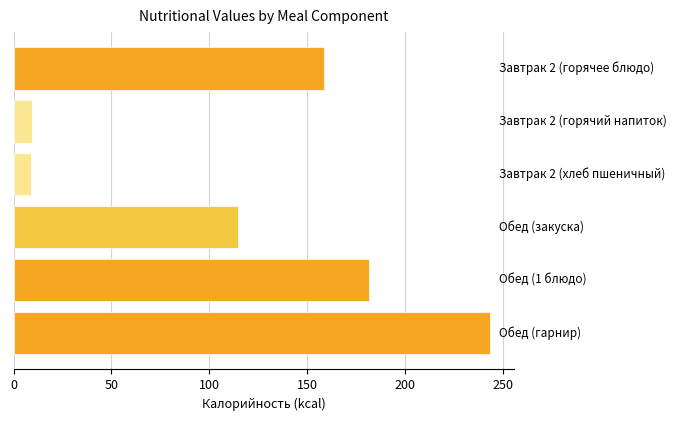

What is the value of the 4th bar from the top?

114.4